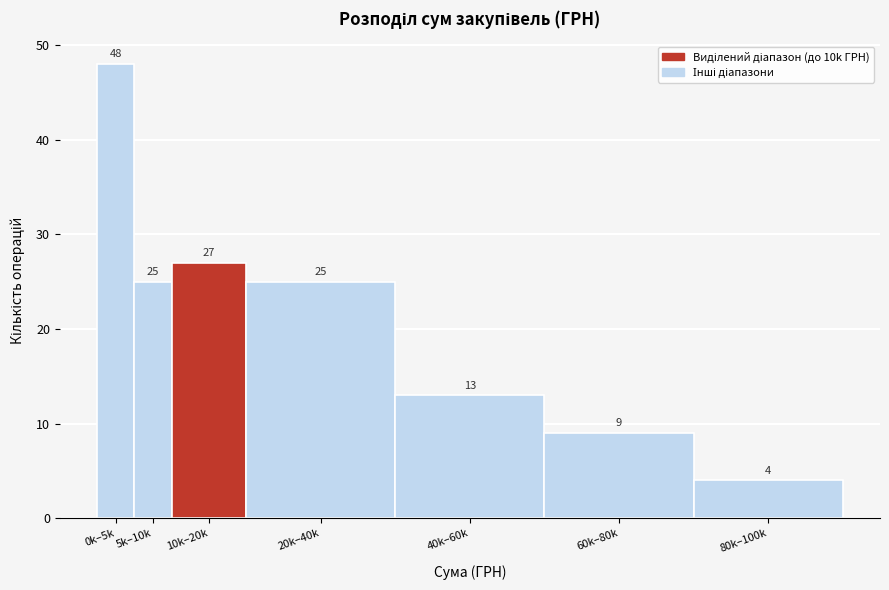

Reading left to right, what are all the values shown in this chart?

0k–5k=48	5k–10k=25	10k–20k=27	20k–40k=25	40k–60k=13	60k–80k=9	80k–100k=4